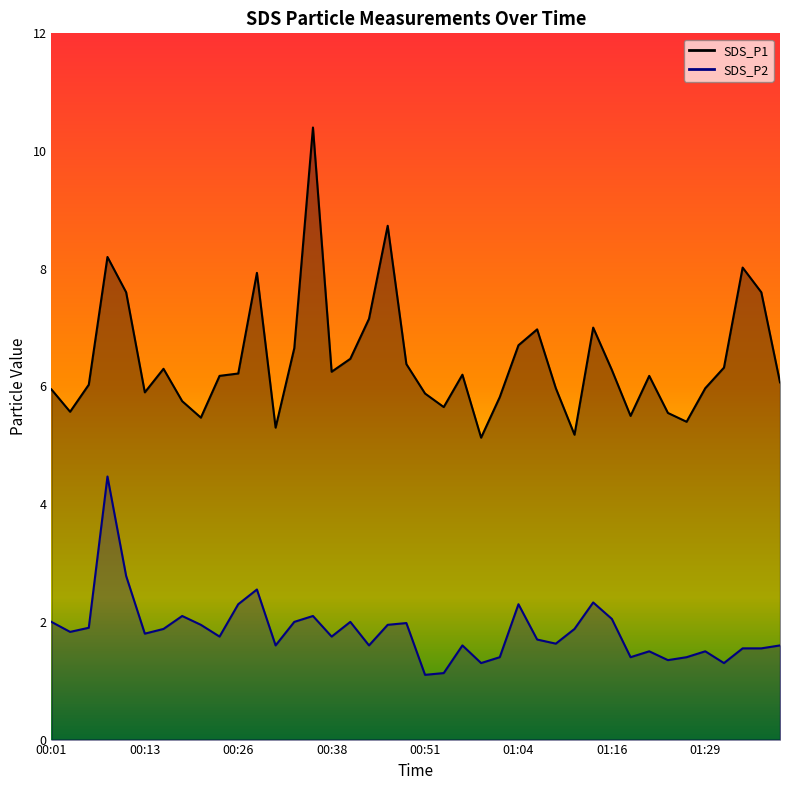

At 01:19, list the series in order from smallest to largest.

SDS_P2, SDS_P1